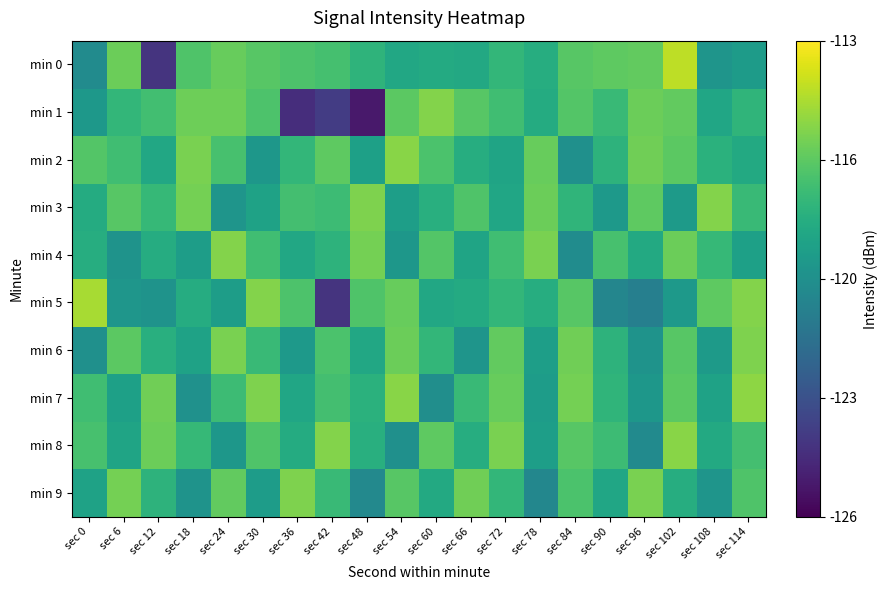

Reading left to right, list all the values displayed in this chart.

min 0: sec 0=-119.7	sec 6=-115.9	sec 12=-124.0	sec 18=-116.6	sec 24=-116.0	sec 30=-116.4	sec 36=-116.6	sec 42=-116.8	sec 48=-117.5	sec 54=-118.2	sec 60=-118.0	sec 66=-118.2	sec 72=-117.4	sec 78=-117.9	sec 84=-116.4	sec 90=-116.2	sec 96=-116.1	sec 102=-114.3	sec 108=-119.2	sec 114=-118.8
min 1: sec 0=-119.0	sec 6=-117.4	sec 12=-116.9	sec 18=-115.9	sec 24=-115.9	sec 30=-116.6	sec 36=-124.3	sec 42=-123.7	sec 48=-125.1	sec 54=-116.3	sec 60=-115.4	sec 66=-116.4	sec 72=-117.0	sec 78=-118.0	sec 84=-116.5	sec 90=-117.2	sec 96=-115.9	sec 102=-116.1	sec 108=-118.3	sec 114=-117.5
min 2: sec 0=-116.5	sec 6=-117.0	sec 12=-118.2	sec 18=-115.6	sec 24=-116.8	sec 30=-119.1	sec 36=-117.4	sec 42=-116.2	sec 48=-118.6	sec 54=-115.3	sec 60=-116.7	sec 66=-117.9	sec 72=-118.4	sec 78=-116.0	sec 84=-119.5	sec 90=-117.6	sec 96=-115.8	sec 102=-116.3	sec 108=-117.7	sec 114=-118.1
min 3: sec 0=-118.0	sec 6=-116.4	sec 12=-117.3	sec 18=-115.7	sec 24=-119.2	sec 30=-118.5	sec 36=-116.9	sec 42=-117.1	sec 48=-115.5	sec 54=-118.7	sec 60=-117.8	sec 66=-116.6	sec 72=-118.3	sec 78=-115.9	sec 84=-117.5	sec 90=-119.0	sec 96=-116.2	sec 102=-118.9	sec 108=-115.4	sec 114=-117.2
min 4: sec 0=-117.9	sec 6=-119.3	sec 12=-118.0	sec 18=-118.8	sec 24=-115.4	sec 30=-117.0	sec 36=-118.2	sec 42=-117.6	sec 48=-115.7	sec 54=-119.1	sec 60=-116.5	sec 66=-118.4	sec 72=-117.0	sec 78=-115.6	sec 84=-119.7	sec 90=-116.8	sec 96=-118.1	sec 102=-115.9	sec 108=-117.3	sec 114=-118.6
min 5: sec 0=-114.7	sec 6=-119.2	sec 12=-119.3	sec 18=-118.0	sec 24=-118.8	sec 30=-115.4	sec 36=-116.6	sec 42=-124.0	sec 48=-116.6	sec 54=-116.0	sec 60=-118.2	sec 66=-118.0	sec 72=-117.4	sec 78=-117.9	sec 84=-116.4	sec 90=-120.0	sec 96=-120.4	sec 102=-119.0	sec 108=-116.2	sec 114=-115.4
min 6: sec 0=-119.5	sec 6=-116.3	sec 12=-117.8	sec 18=-118.5	sec 24=-115.6	sec 30=-117.2	sec 36=-119.0	sec 42=-116.7	sec 48=-118.2	sec 54=-115.9	sec 60=-117.4	sec 66=-119.2	sec 72=-116.1	sec 78=-118.7	sec 84=-115.8	sec 90=-117.6	sec 96=-119.3	sec 102=-116.4	sec 108=-118.9	sec 114=-115.5
min 7: sec 0=-117.0	sec 6=-118.6	sec 12=-115.8	sec 18=-119.4	sec 24=-117.1	sec 30=-115.5	sec 36=-118.3	sec 42=-116.9	sec 48=-117.7	sec 54=-115.3	sec 60=-119.6	sec 66=-117.2	sec 72=-116.0	sec 78=-118.8	sec 84=-115.7	sec 90=-117.5	sec 96=-119.1	sec 102=-116.3	sec 108=-118.5	sec 114=-115.2
min 8: sec 0=-116.8	sec 6=-118.4	sec 12=-115.9	sec 18=-117.3	sec 24=-119.1	sec 30=-116.6	sec 36=-118.0	sec 42=-115.4	sec 48=-117.8	sec 54=-119.5	sec 60=-116.2	sec 66=-117.9	sec 72=-115.6	sec 78=-118.7	sec 84=-116.4	sec 90=-117.1	sec 96=-119.8	sec 102=-115.3	sec 108=-118.1	sec 114=-116.9
min 9: sec 0=-118.5	sec 6=-115.7	sec 12=-117.6	sec 18=-119.3	sec 24=-116.1	sec 30=-118.8	sec 36=-115.5	sec 42=-117.2	sec 48=-119.9	sec 54=-116.4	sec 60=-118.1	sec 66=-115.8	sec 72=-117.4	sec 78=-120.0	sec 84=-116.7	sec 90=-118.3	sec 96=-115.6	sec 102=-117.9	sec 108=-119.2	sec 114=-116.6